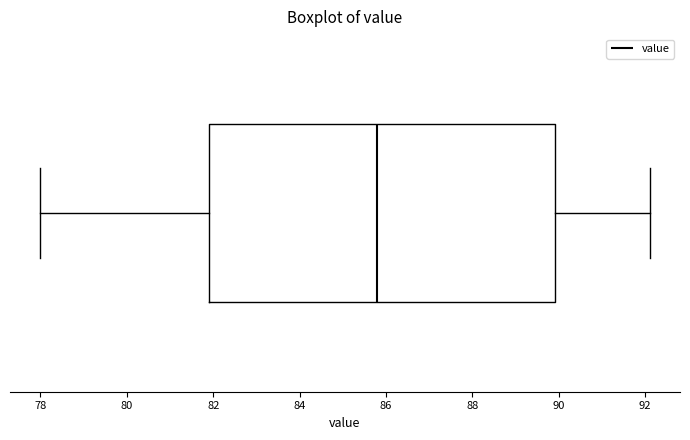

Transcribe this box plot: give where the median line is, the range the box spans, and where the two whiskers end, as read against the x-axis. The values are not printed on the chart, so give them approximately, as read against the axis.

median 85.8, box 82.0 to 90.0, whiskers 78.0 to 92.2